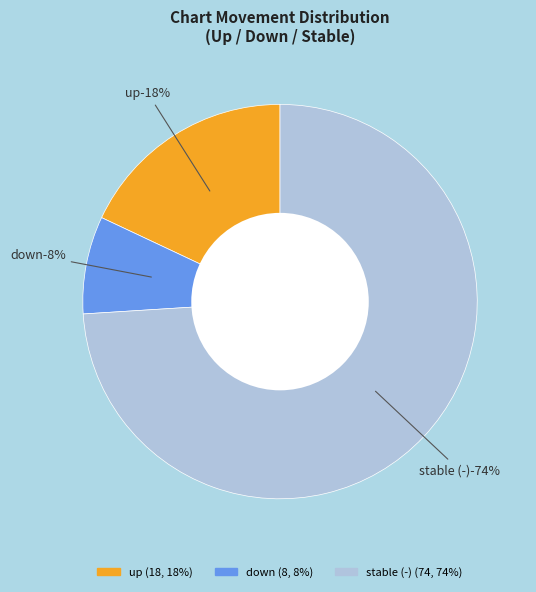

Is up the majority of the pie?

No